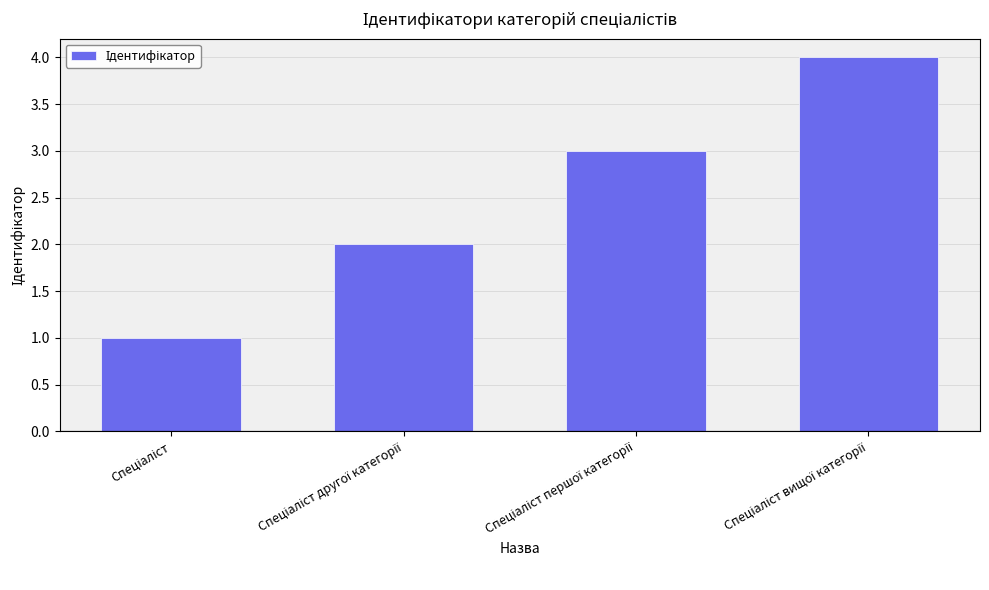

Count the values in the range 2 to 4.

3